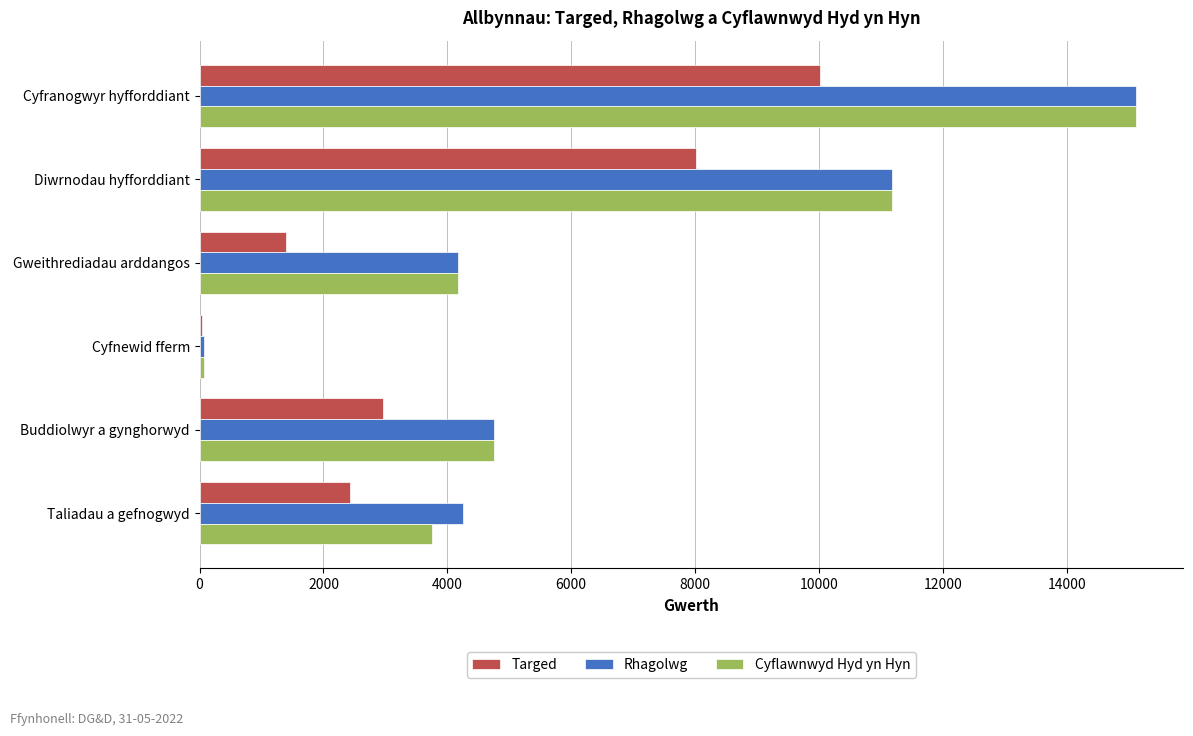

The Targed series shows 1395.2 at Gweithrediadau arddangos. True or false?

True